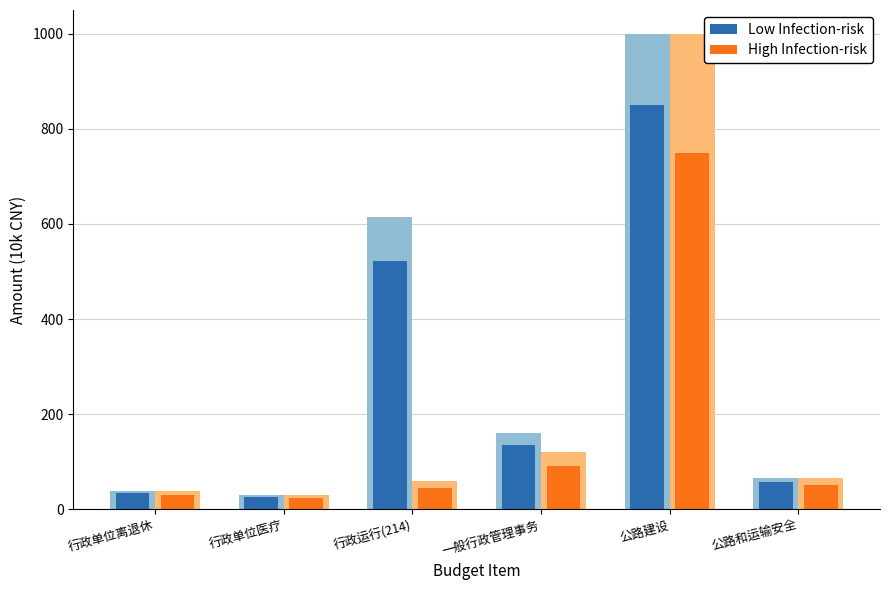

What is the label of the 5th bar from the right?

行政单位医疗